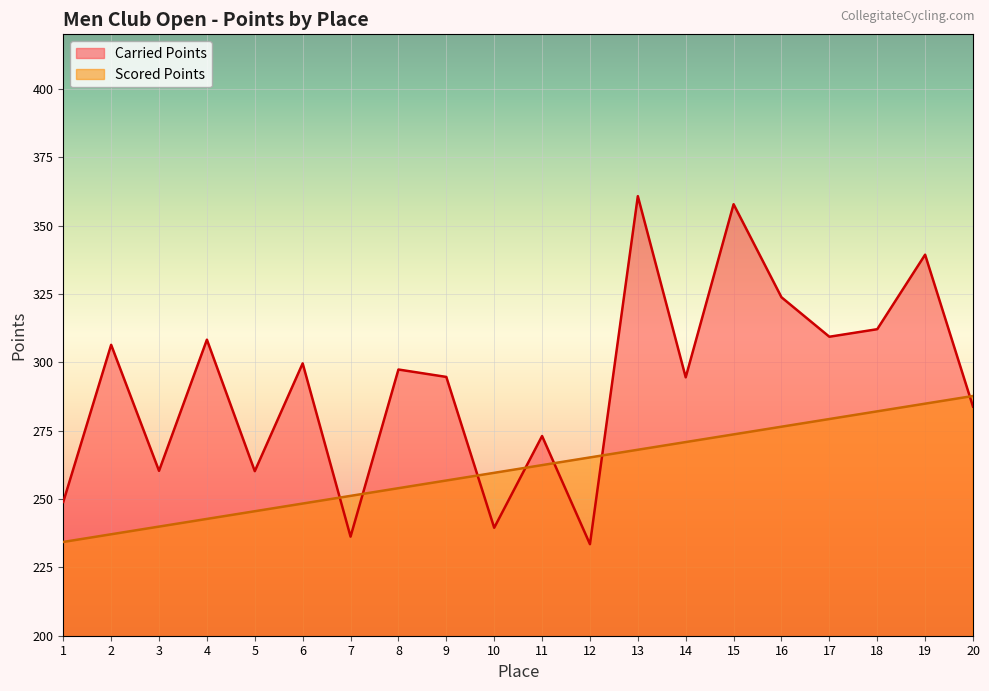

How many series are shown in this chart?

2